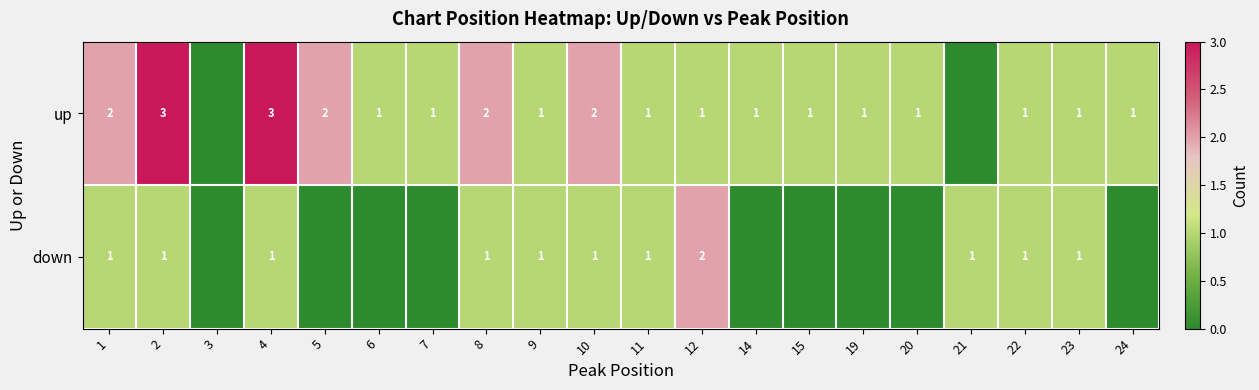

What is the total value across all series at 1?

3